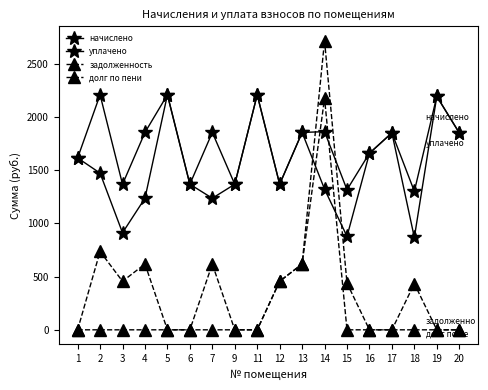

How many values in the долг по пени series exceed 433?

9